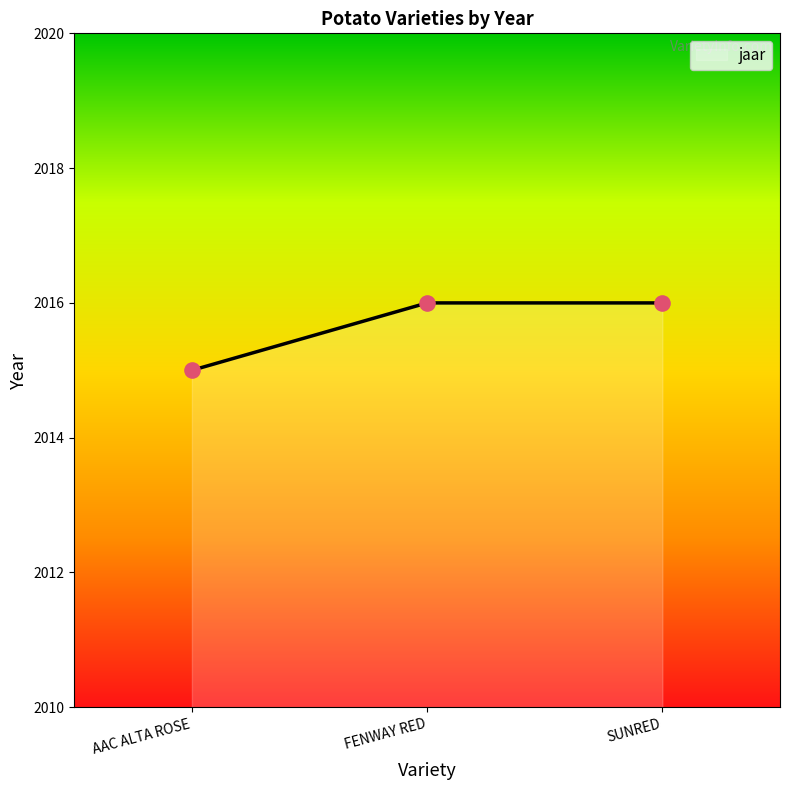

What is the change in value from AAC ALTA ROSE to FENWAY RED?

+1